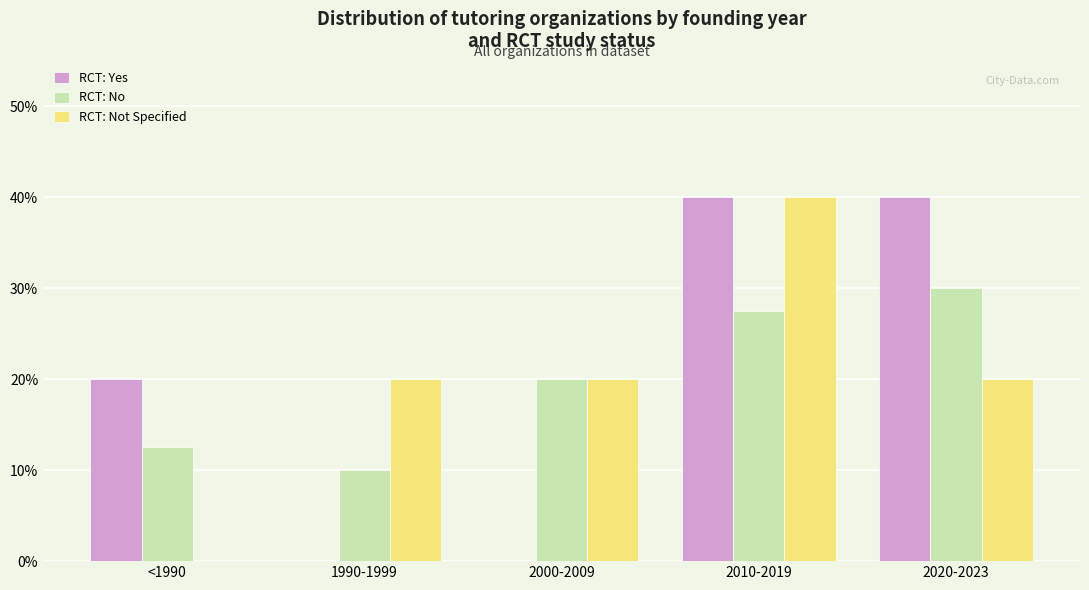

Are the bars grouped side by side (vs. stacked)?

Yes